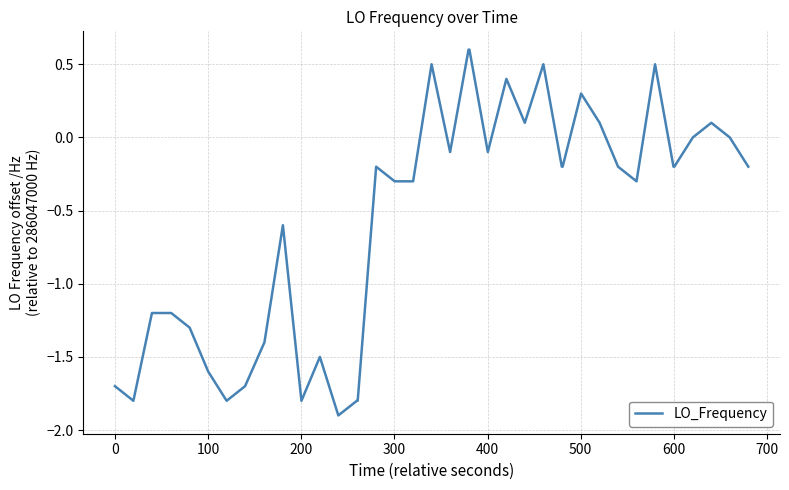

What is the greatest value displayed?

0.6